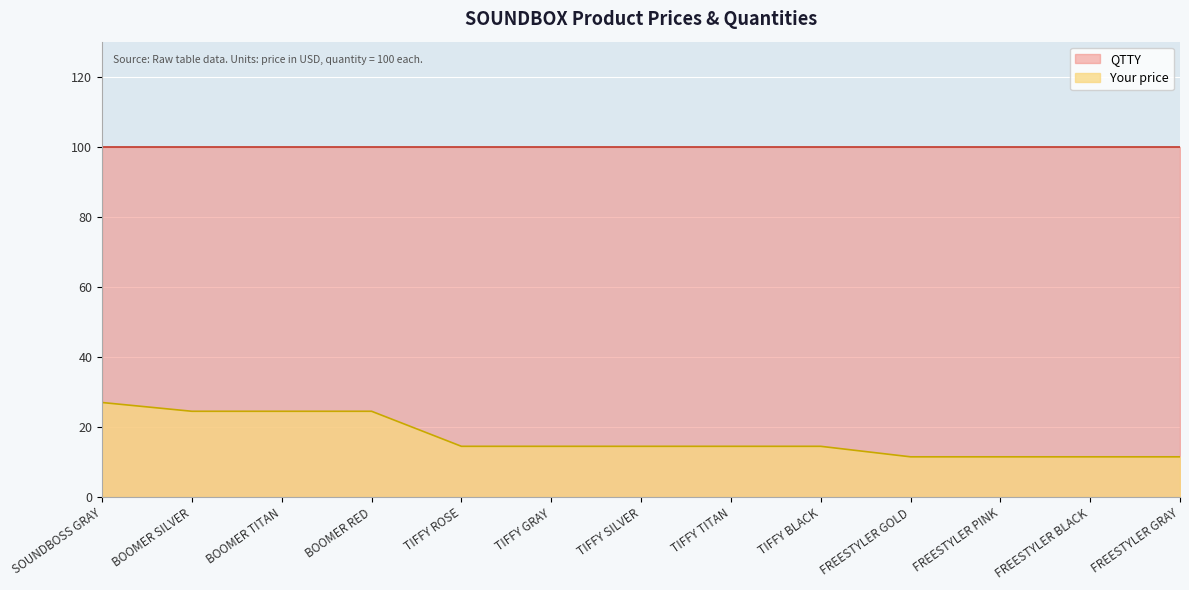

Reading left to right, extract all data points from this chart.

27.0	24.5	24.5	24.5	14.5	14.5	14.5	14.5	14.5	11.5	11.5	11.5	11.5